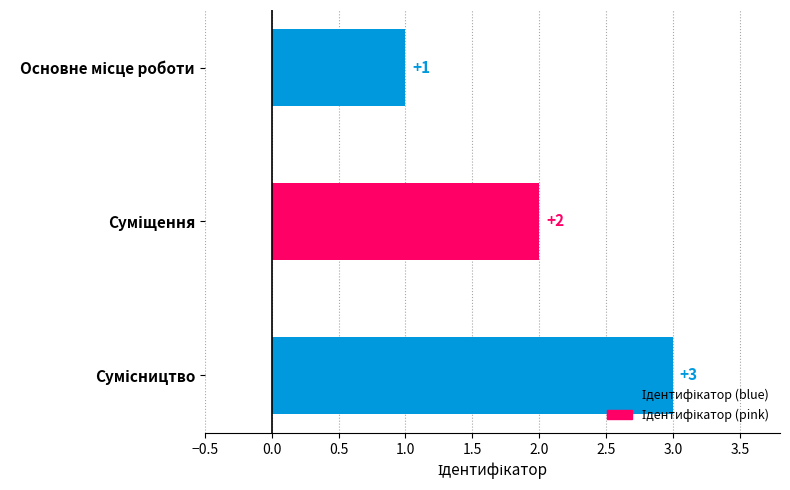

What is the sum of all values?

6